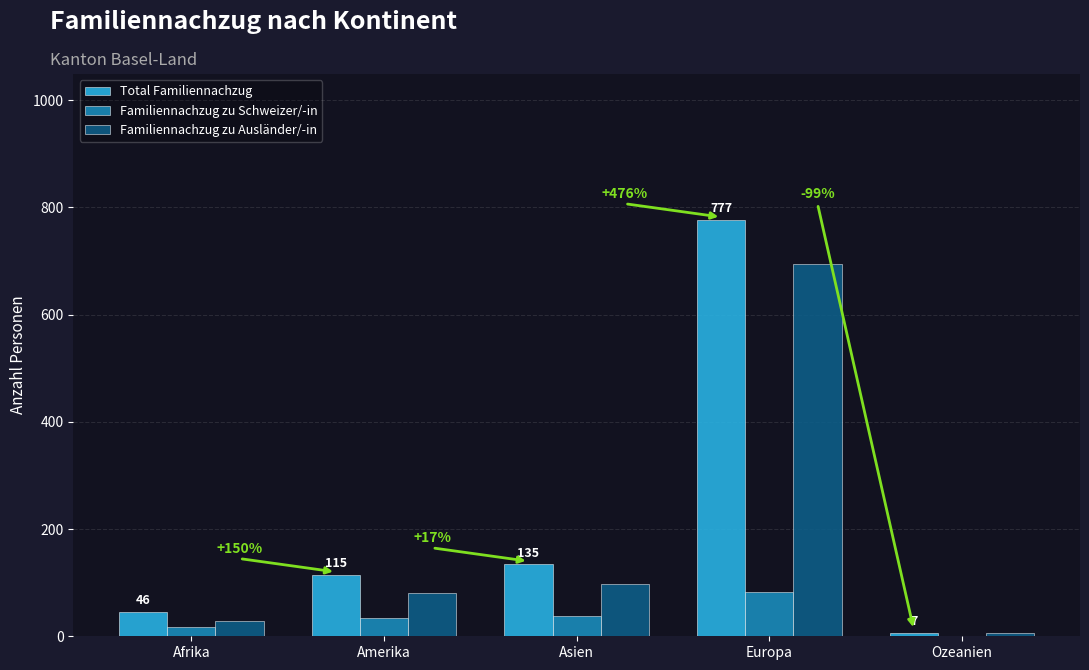

Which category has the highest value in the Total Familiennachzug series?

Europa